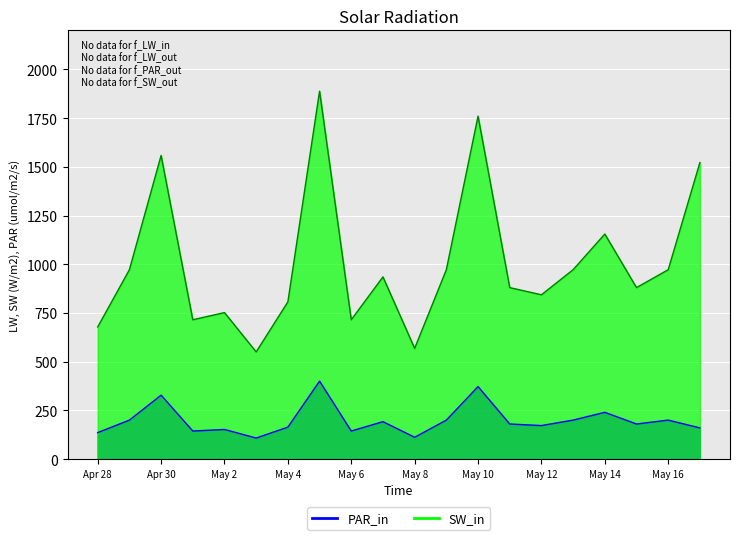

List the series in order of their peak value, highest first.

SW_in, PAR_in